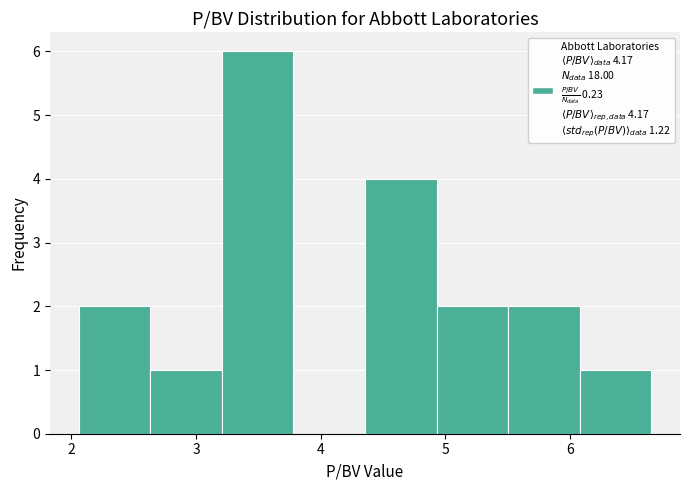

Reading left to right, transcribe this chart: for each bar, give the range it covers on the x-axis and its height. Neither the bar edges nor the heights are printed on the chart, so give them approximately, as read against the axes.

2.1 to 2.6: 2
2.6 to 3.2: 1
3.2 to 3.8: 6
3.8 to 4.4: 0
4.4 to 4.9: 4
4.9 to 5.5: 2
5.5 to 6.1: 2
6.1 to 6.7: 1